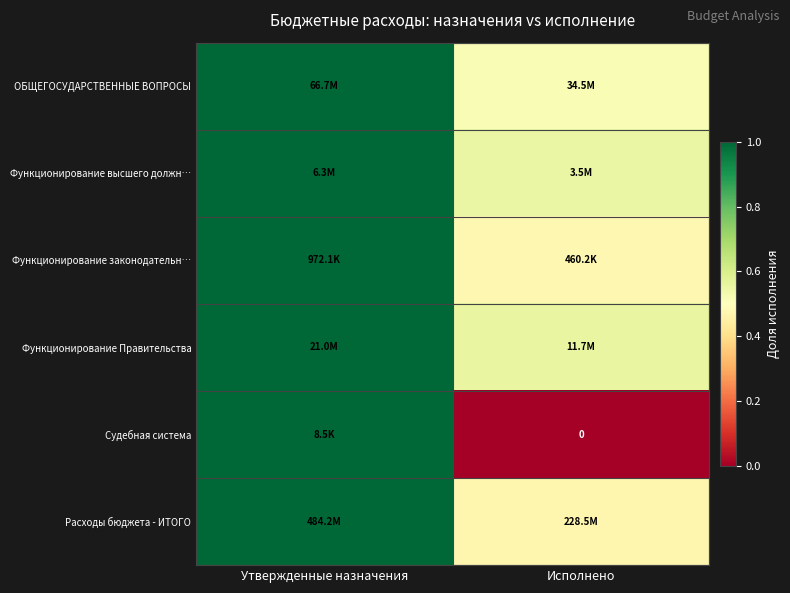

What is the difference between the Судебная система values at Утвержденные назначения and Исполнено?

1.0